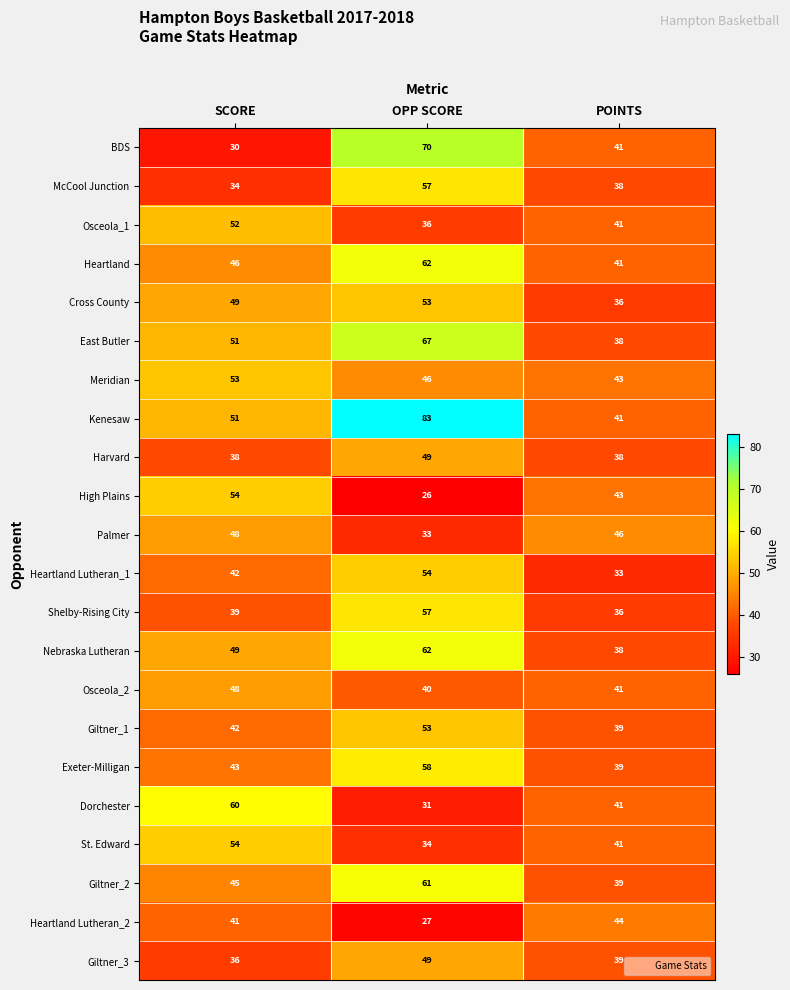

How many data points does each series have?

3